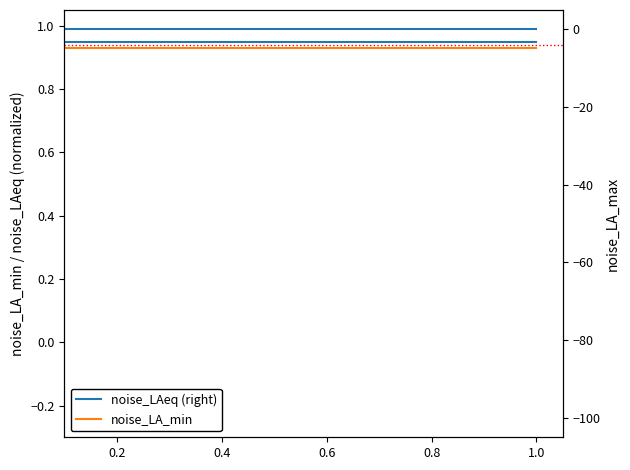

Which series has the widest spread of values?

noise_LAeq (right)